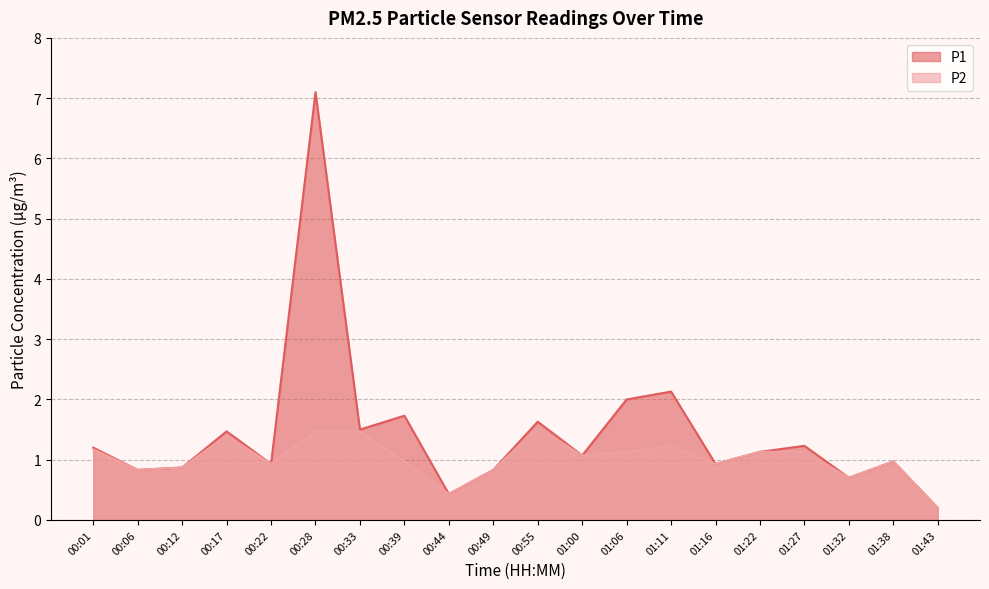

What is the total value across all series at 01:27?

2.4